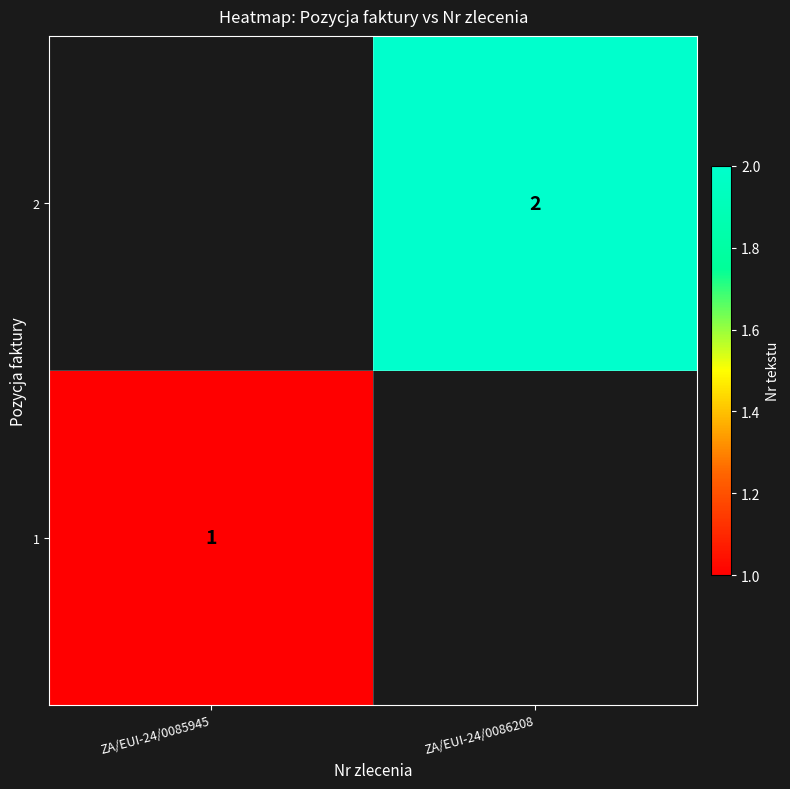

Is it true that 1 equals 1 at ZA/EUI-24/0085945?

True